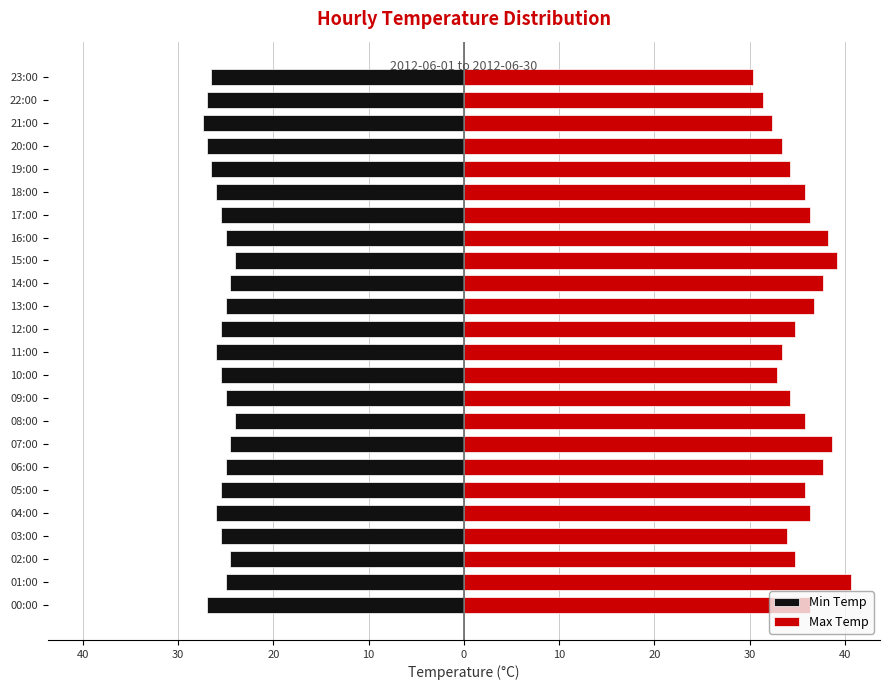

How many bars are there in each group?

2